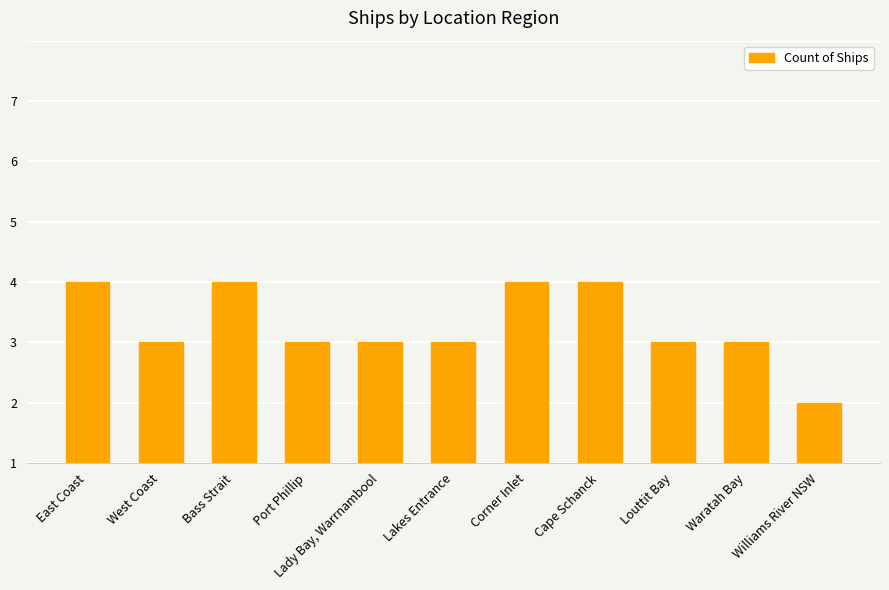

Are the bars horizontal?

No